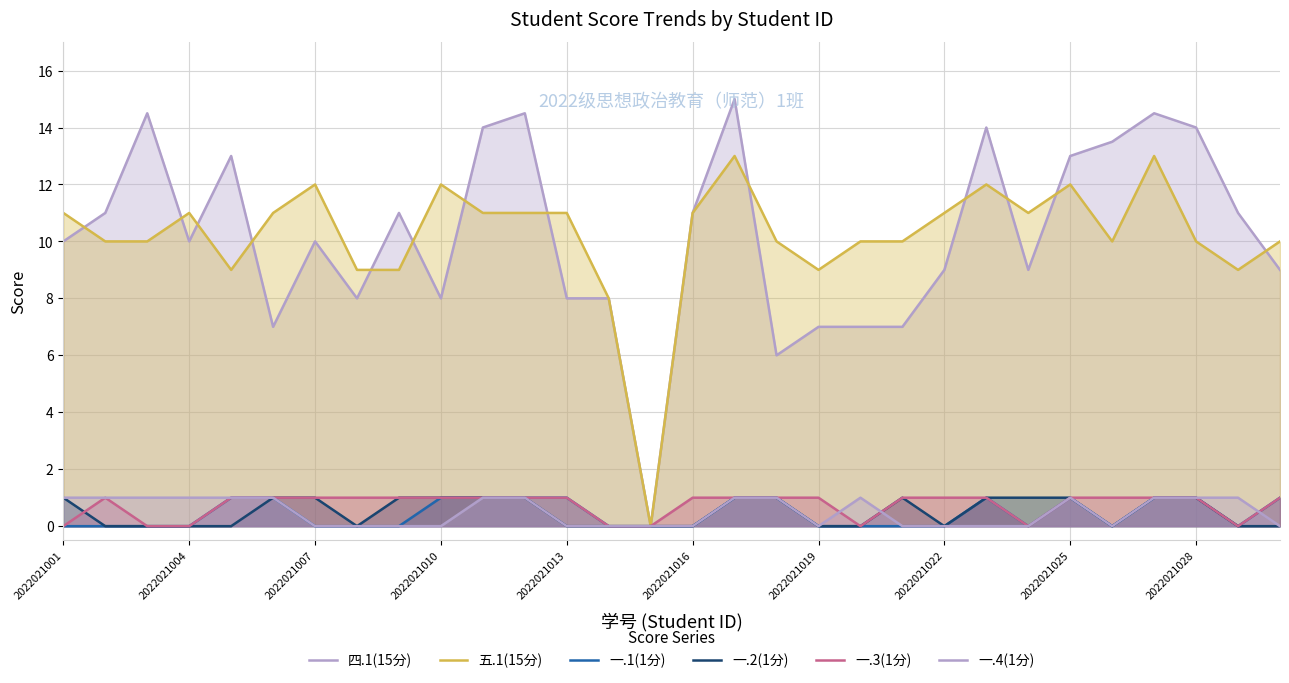

Rank the series at 2022021001 from lowest to highest value.

一.1(1分), 一.3(1分), 一.2(1分), 一.4(1分), 四.1(15分), 五.1(15分)